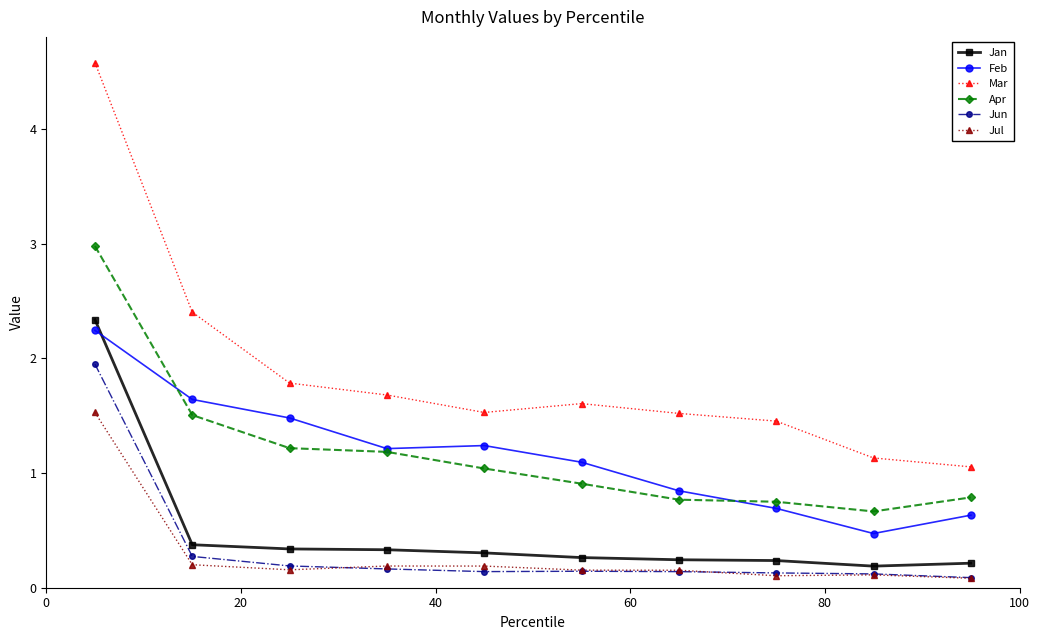

How many distinct data groups are displayed?

6